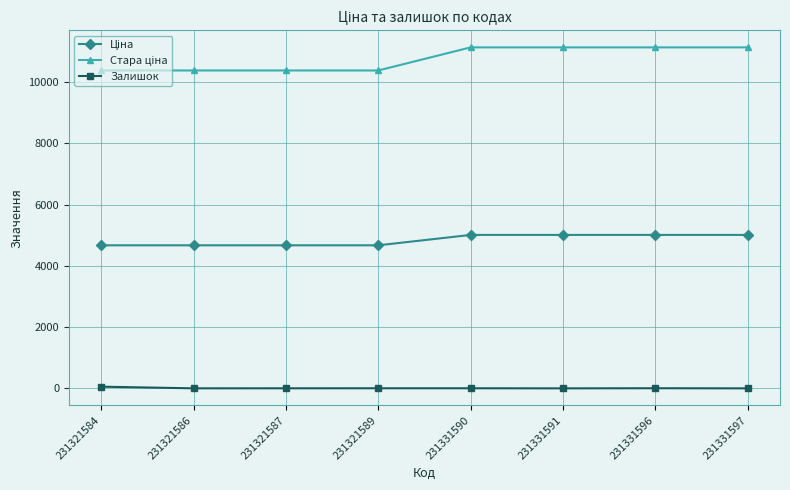

Does the chart display data point markers on the line(s)?

Yes